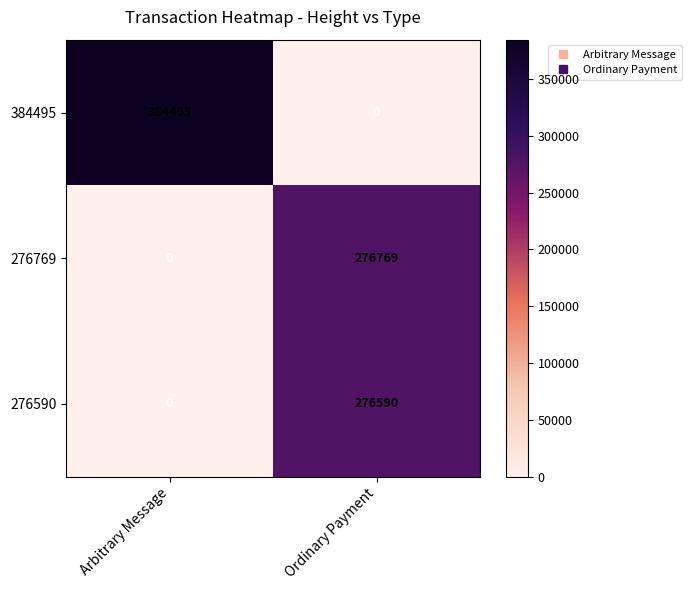

Count the number of categories in the chart.

2